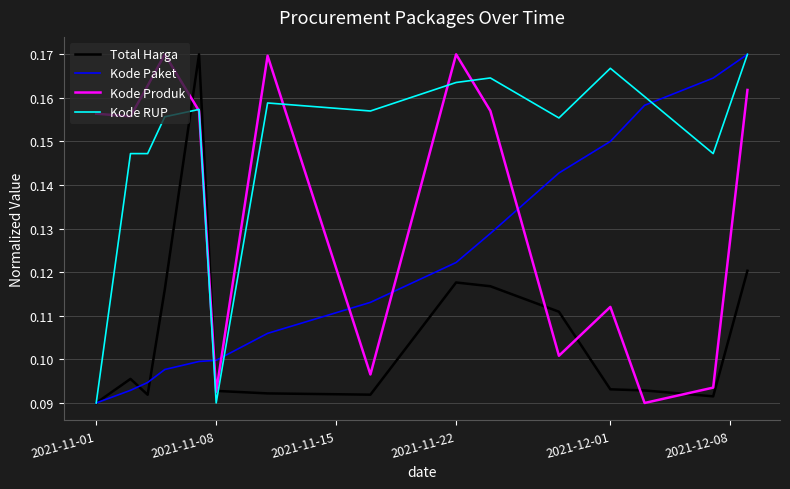

Count the number of categories in the chart.

15